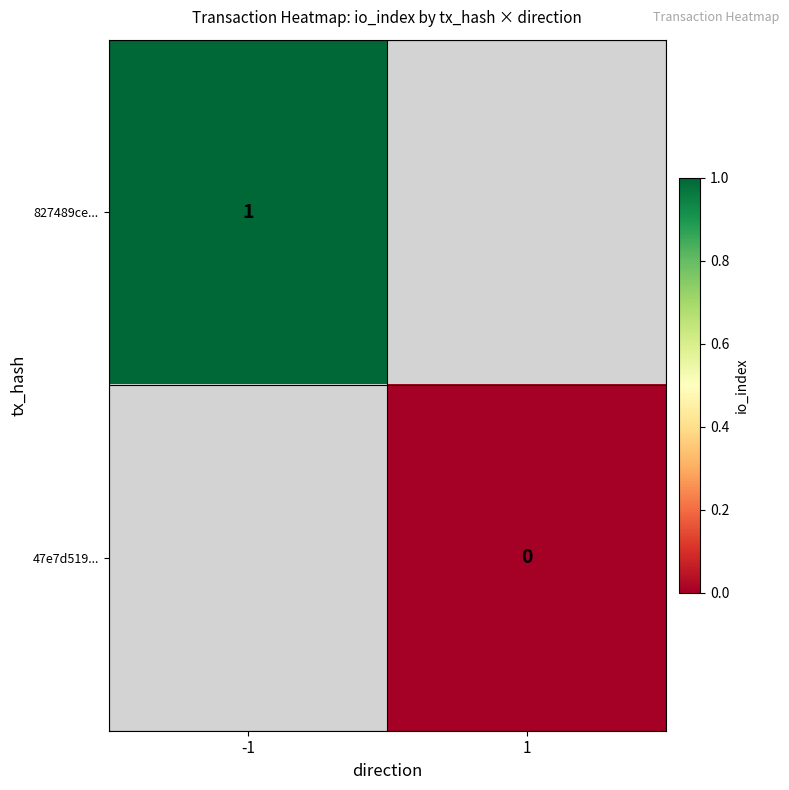

Is it true that 827489ce... equals 1 at -1?

True